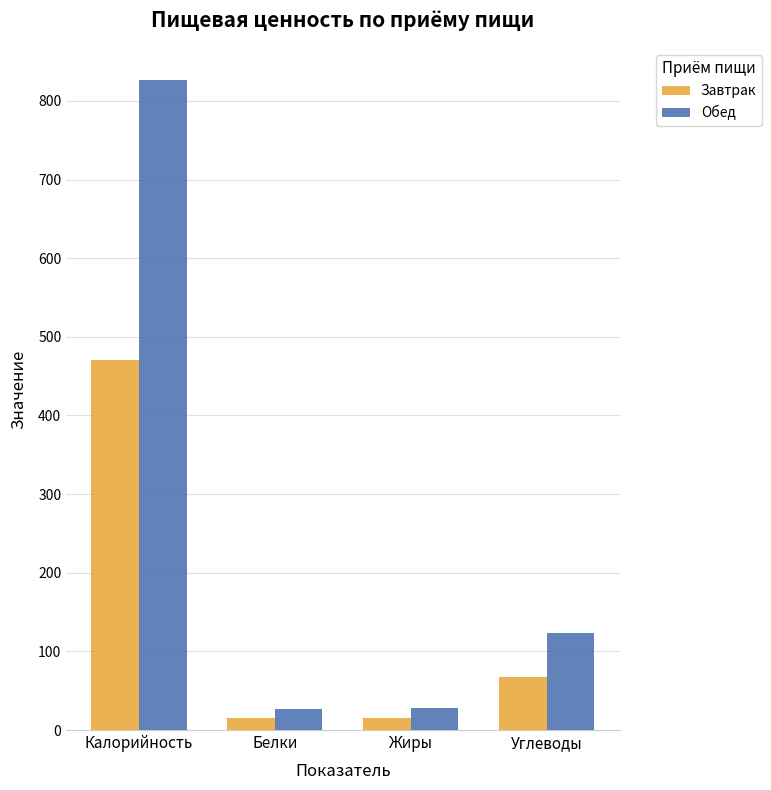

What is the maximum value for Обед?

826.2